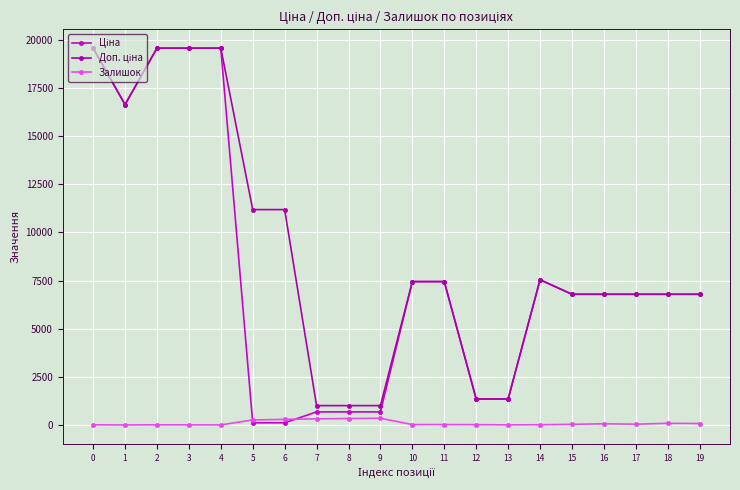

What is the maximum value shown in the chart?

19564.9